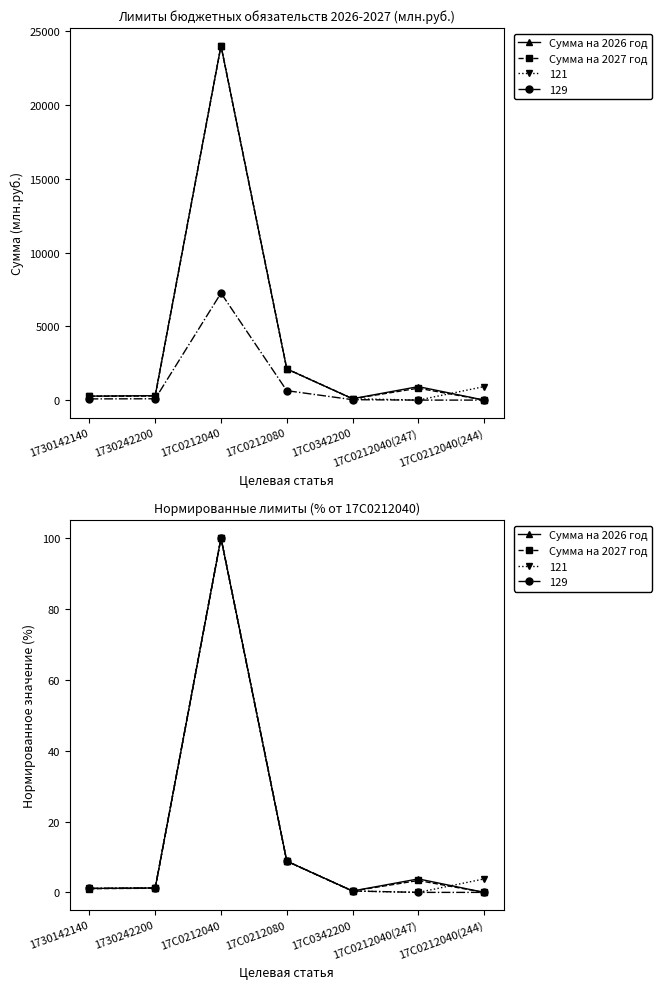

Which category has the highest value across all series?

17С0212040